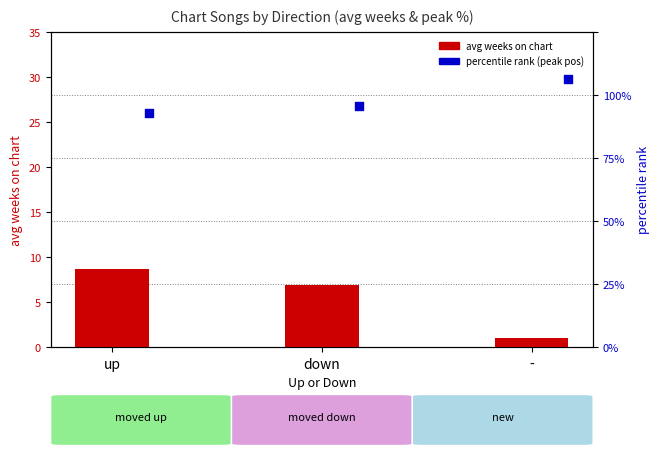

Which series reaches the maximum Y coordinate?

percentile rank (peak pos)